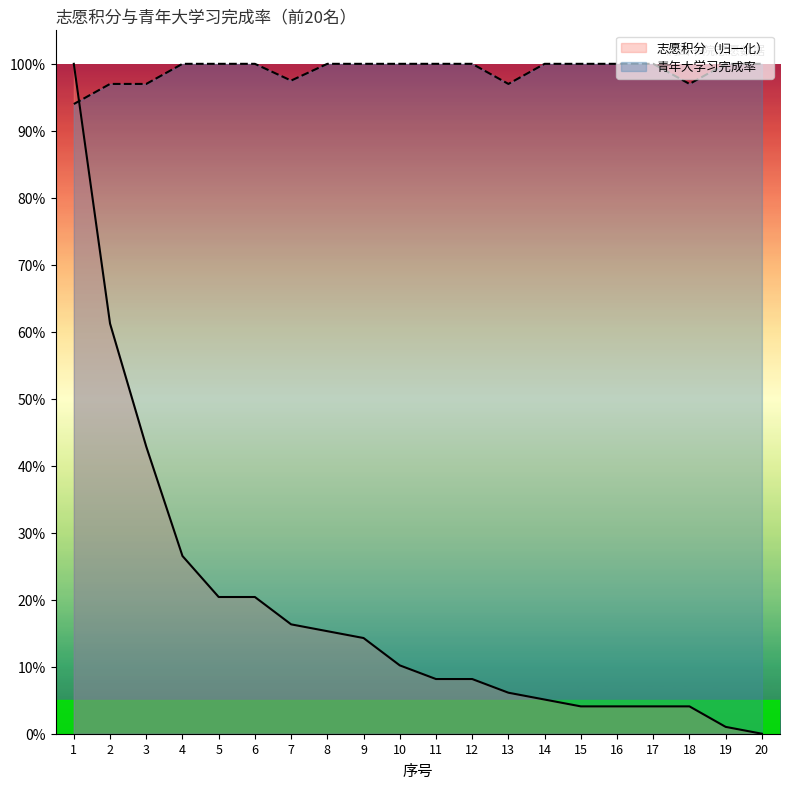

Is it true that 青年大学习完成率_line equals 1.0 at 17?

True